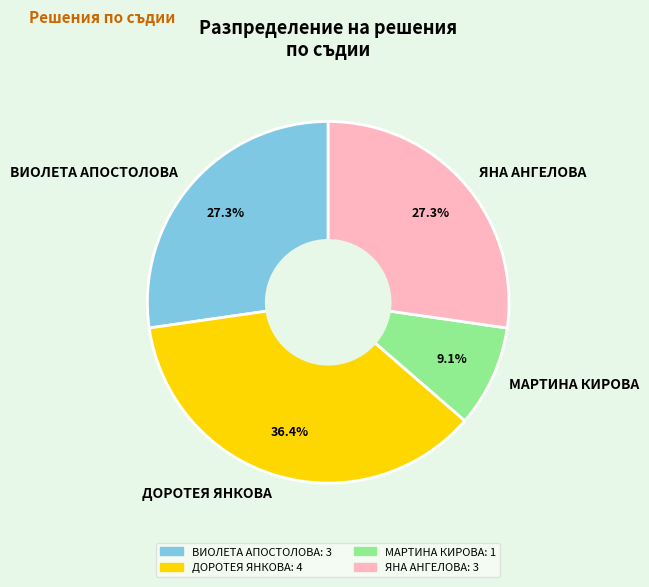

How many slices are in this pie chart?

4